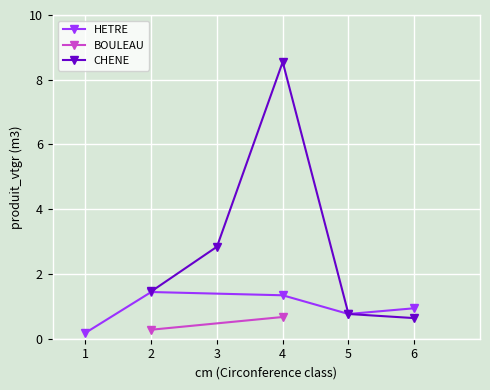

How many interior local peaks does the CHENE series have?

1